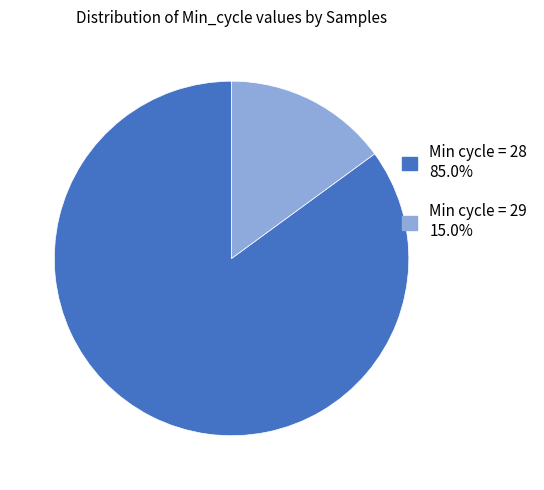

Do Min cycle = 29 15.0% and Min cycle = 28 85.0% together represent more than half of the pie?

Yes